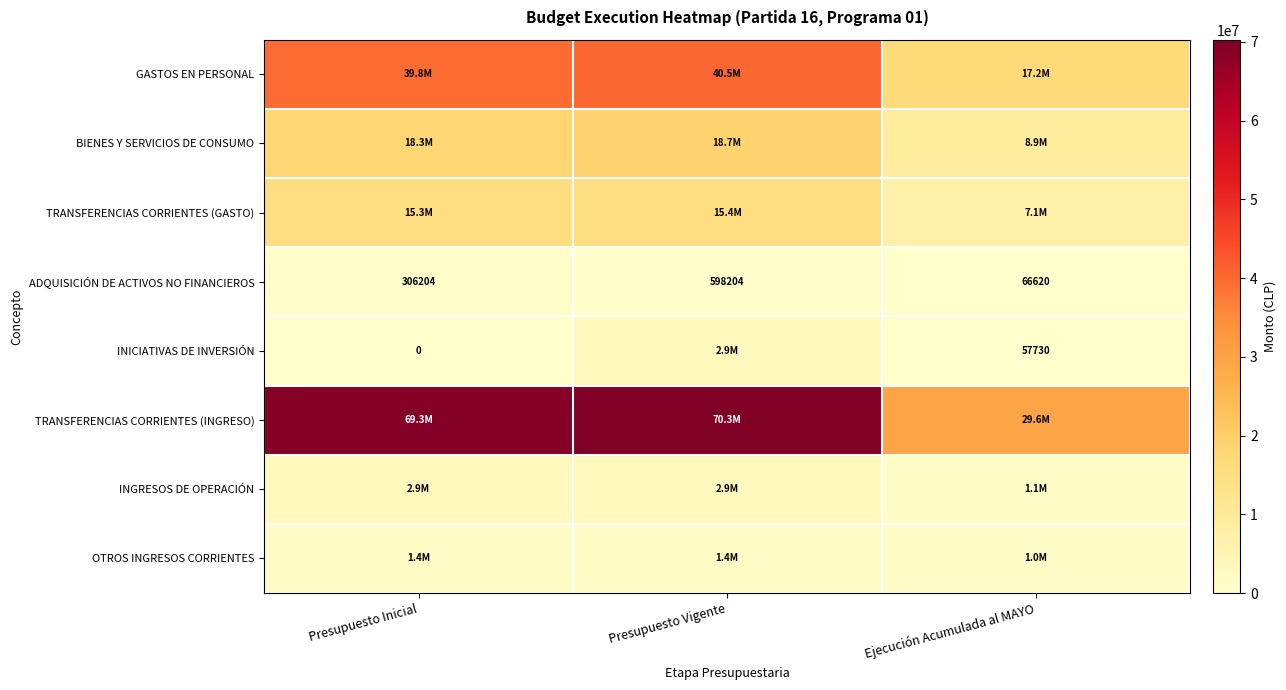

Where is ADQUISICIÓN DE ACTIVOS NO FINANCIEROS nearest to the value 332412?

Presupuesto Inicial